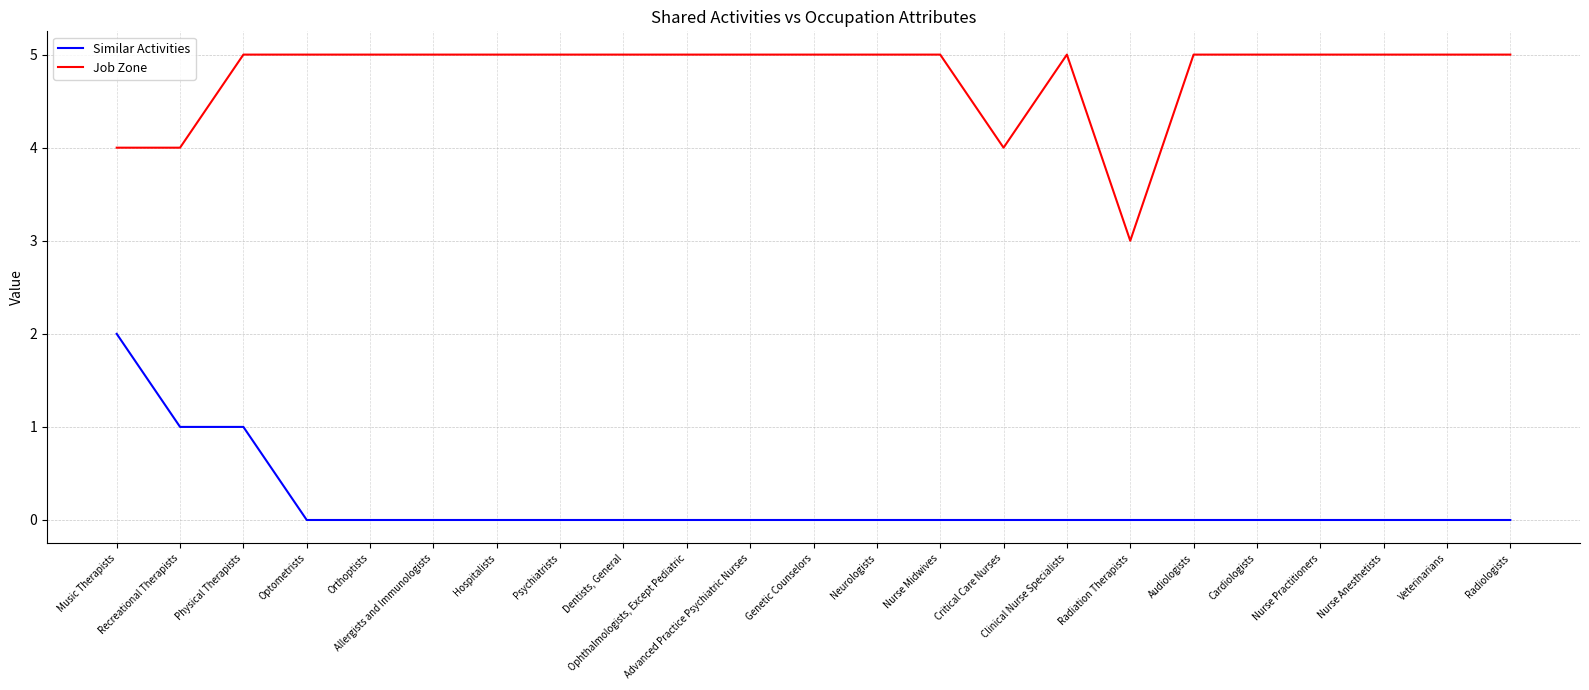

Reading right to left, transcribe all the data shown in this chart.

Similar Activities: 0	0	0	0	0	0	0	0	0	0	0	0	0	0	0	0	0	0	0	0	1	1	2
Job Zone: 5	5	5	5	5	5	3	5	4	5	5	5	5	5	5	5	5	5	5	5	5	4	4